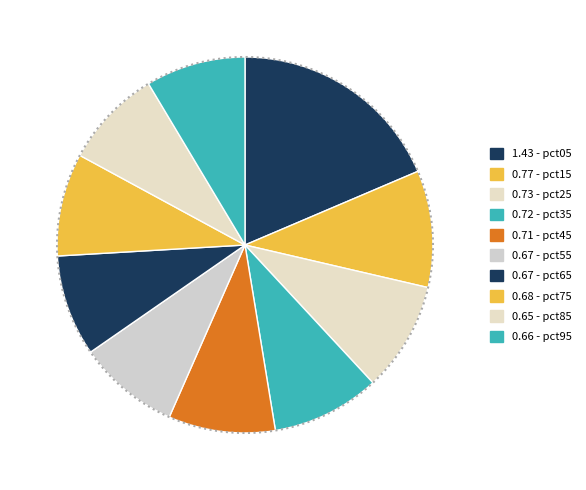

Does pct65 represent more than half of the total?

No